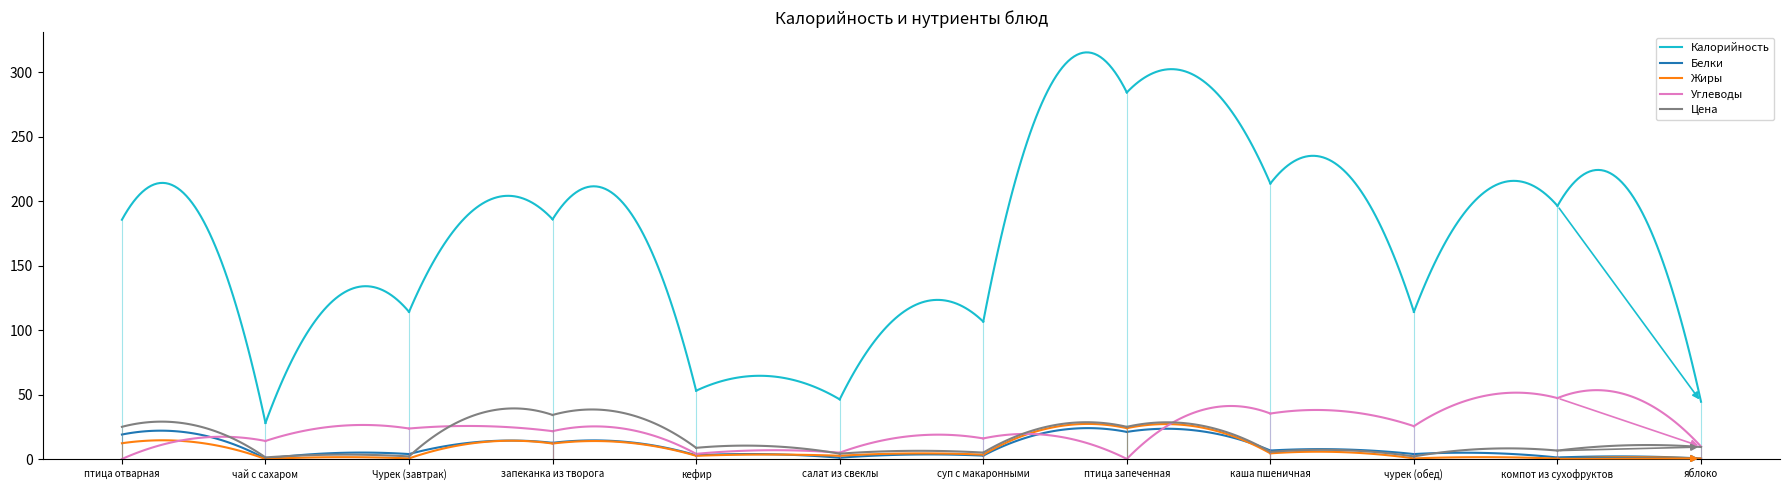

Reading left to right, extract all data points from this chart.

Калорийность: птица отварная=185.6	чай с сахаром=28.0	Чурек (завтрак)=114.2	запеканка из творога=186.0	кефир=53.0	салат из свеклы=46.3	суп с макаронными=106.6	птица запеченная=284.4	каша пшеничная=213.7	чурек (обед)=114.2	компот из сухофруктов=196.4	яблоко=44.4
Белки: птица отварная=19.0	чай с сахаром=0.2	Чурек (завтрак)=3.8	запеканка из творога=12.6	кефир=2.9	салат из свеклы=1.0	суп с макаронными=2.6	птица запеченная=21.0	каша пшеничная=6.6	чурек (обед)=3.8	компот из сухофруктов=1.2	яблоко=0.4
Жиры: птица отварная=12.2	чай с сахаром=0.0	Чурек (завтрак)=0.5	запеканка из творога=12.0	кефир=2.5	салат из свеклы=2.5	суп с макаронными=3.4	птица запеченная=23.9	каша пшеничная=4.4	чурек (обед)=0.5	компот из сухофруктов=0.3	яблоко=0.4
Углеводы: птица отварная=0.0	чай с сахаром=14.0	Чурек (завтрак)=23.6	запеканка из творога=21.6	кефир=4.0	салат из свеклы=4.9	суп с макаронными=16.0	птица запеченная=0.1	каша пшеничная=35.3	чурек (обед)=25.5	компот из сухофруктов=47.3	яблоко=9.7
Цена: птица отварная=25.0	чай с сахаром=1.2	Чурек (завтрак)=2.0	запеканка из творога=34.2	кефир=8.7	салат из свеклы=4.2	суп с макаронными=5.0	птица запеченная=25.0	каша пшеничная=5.5	чурек (обед)=2.0	компот из сухофруктов=6.5	яблоко=9.3